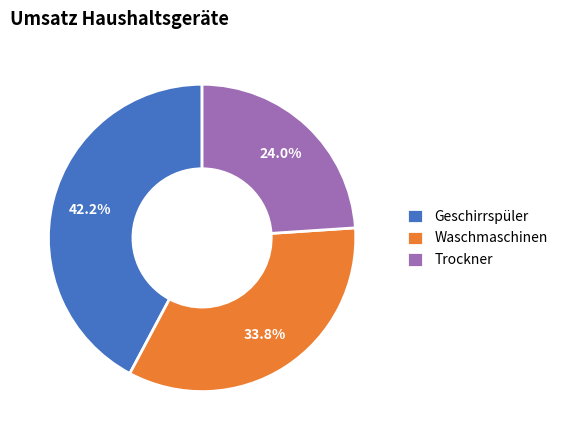

To the nearest percent, what is the difference between the Waschmaschinen and Trockner slice percentages?

10%